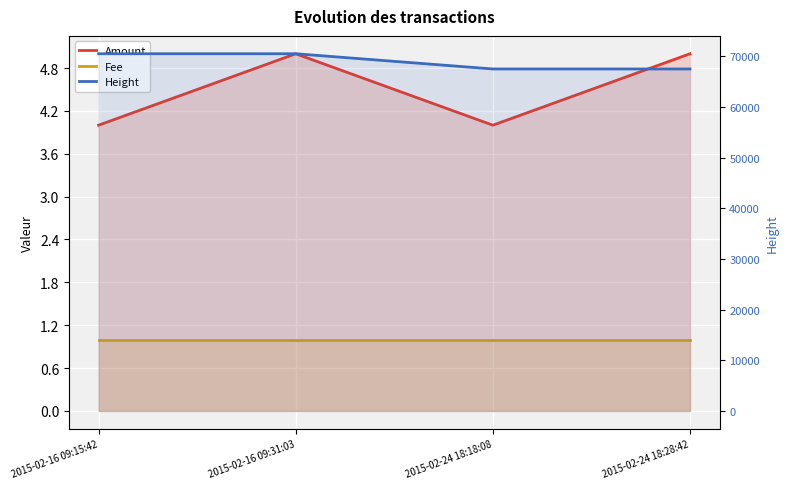

Is it true that Height equals 116062 at 2015-02-24 18:28:42?

False